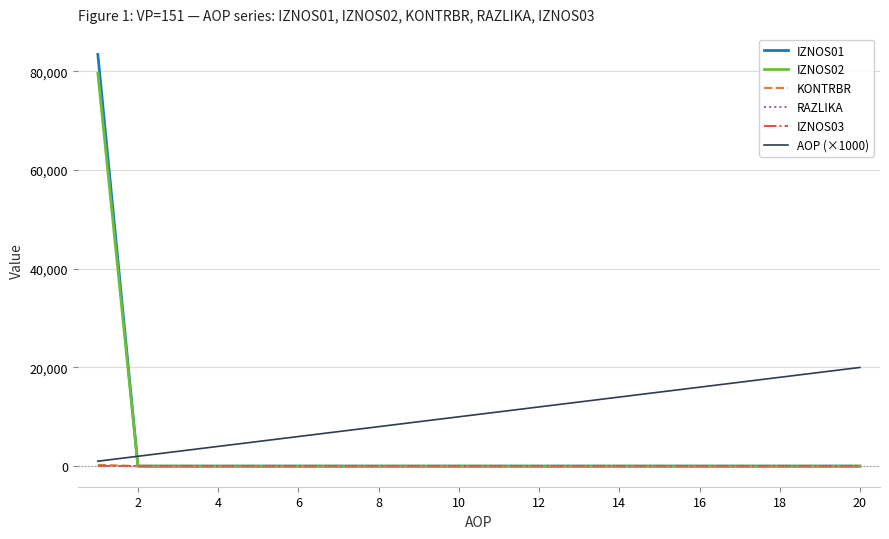

How many series are shown in this chart?

6